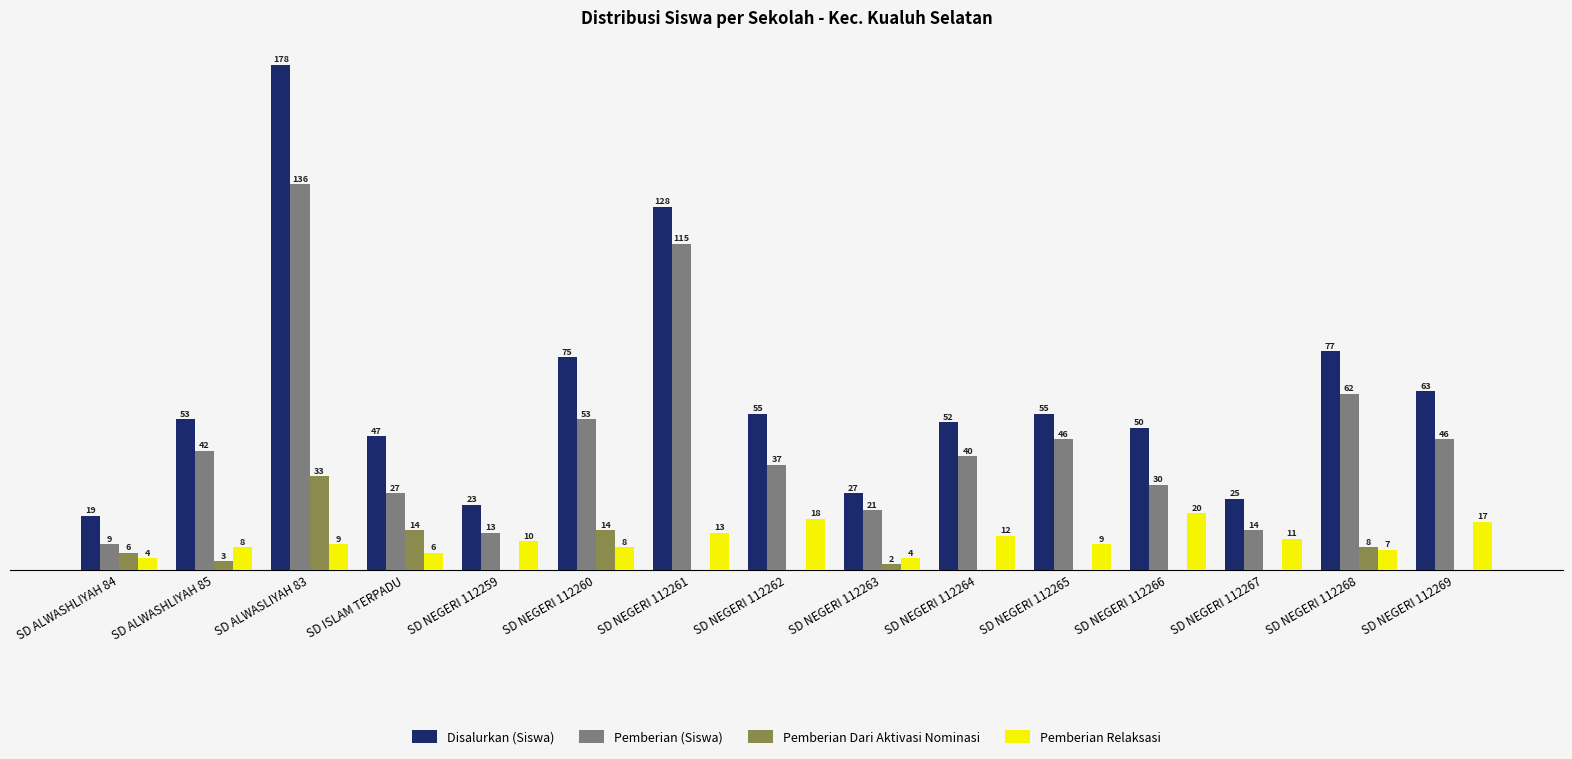

What are all the series names shown in the legend?

Disalurkan (Siswa), Pemberian (Siswa), Pemberian Dari Aktivasi Nominasi, Pemberian Relaksasi